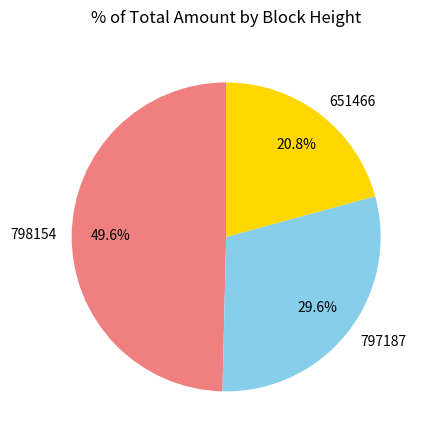

How many segments does this pie chart have?

3